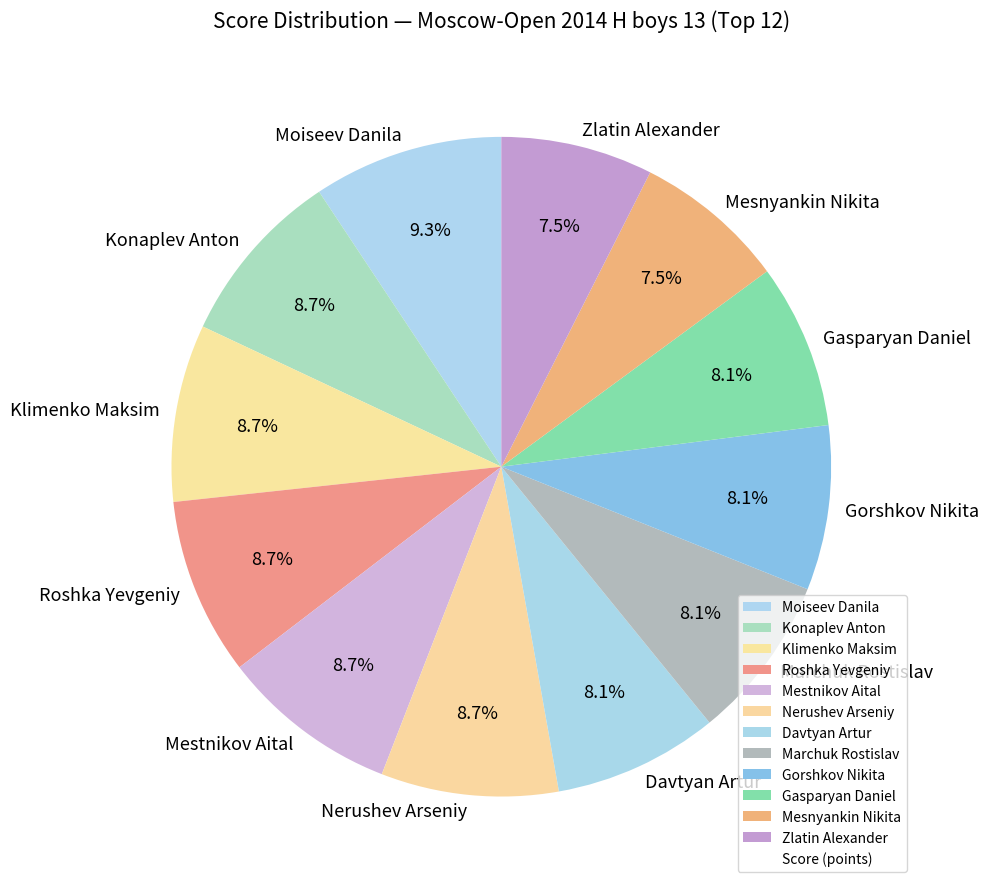

What percentage is NOT represented by Mestnikov Aital?

91.3%